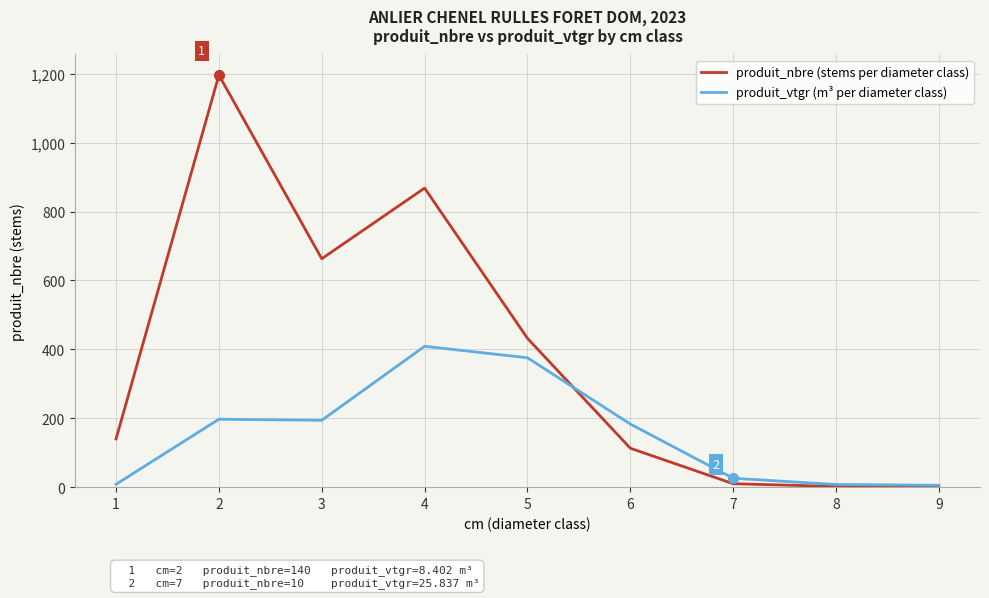

What is the difference between the maximum and second lowest values in the produit_vtgr (m³ per diameter class) series?

401.1